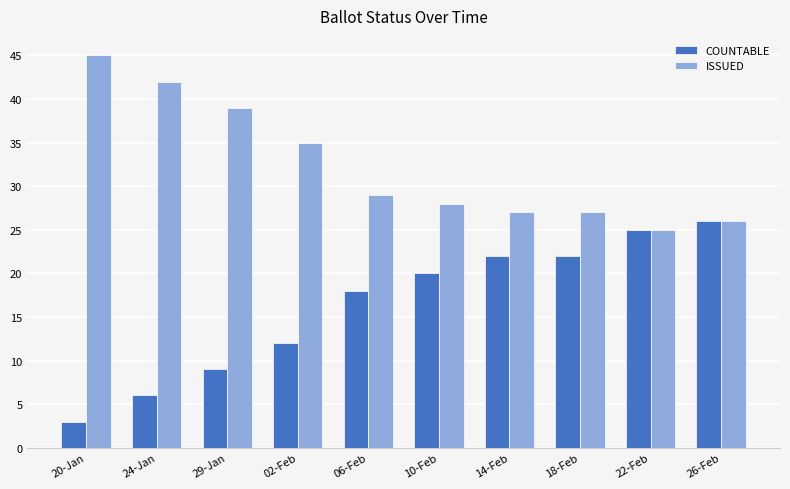

Are the bars grouped side by side (vs. stacked)?

Yes